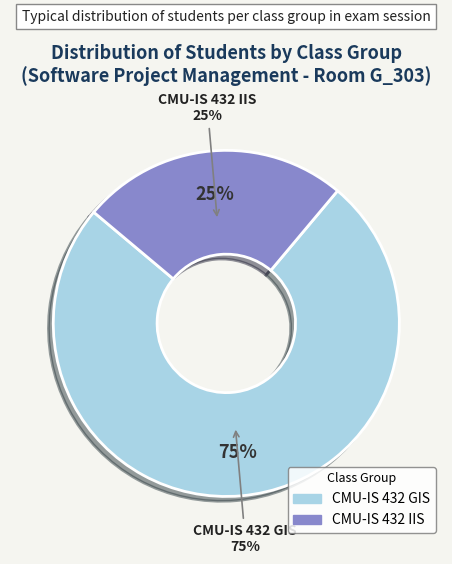

What percentage do CMU-IS 432 GIS and CMU-IS 432 IIS together represent?

100.0%